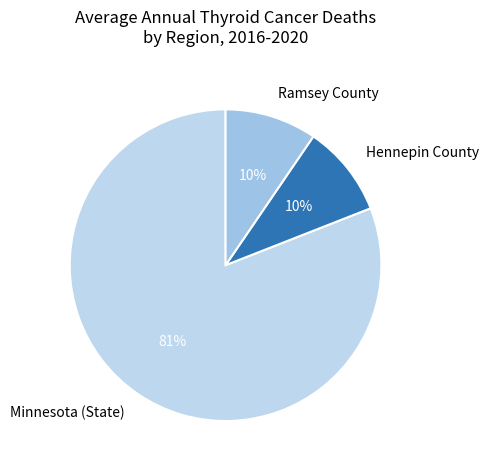

How many segments does this pie chart have?

3